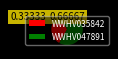

The WWHV047891 slice represents 67% of the pie. True or false?

True